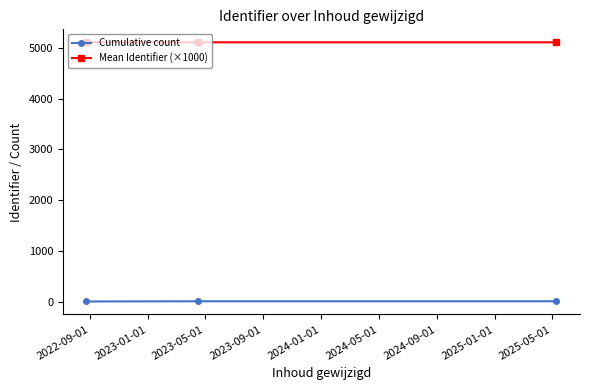

List the series in order of their overall mean, highest first.

Mean Identifier (×1000), Cumulative count